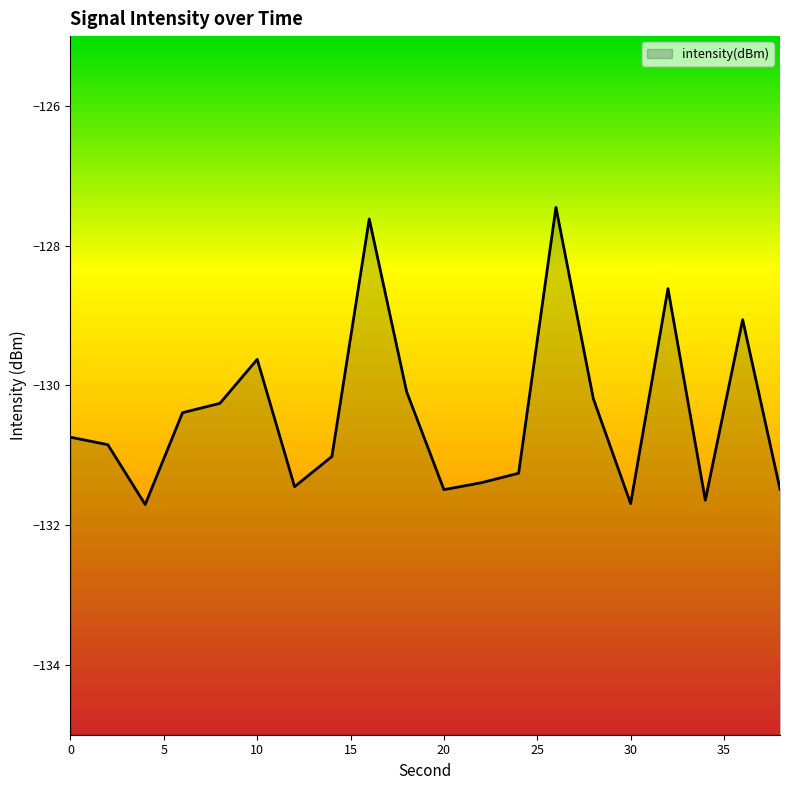

True or false: there are more than 1 points higher than both neighbors.

True